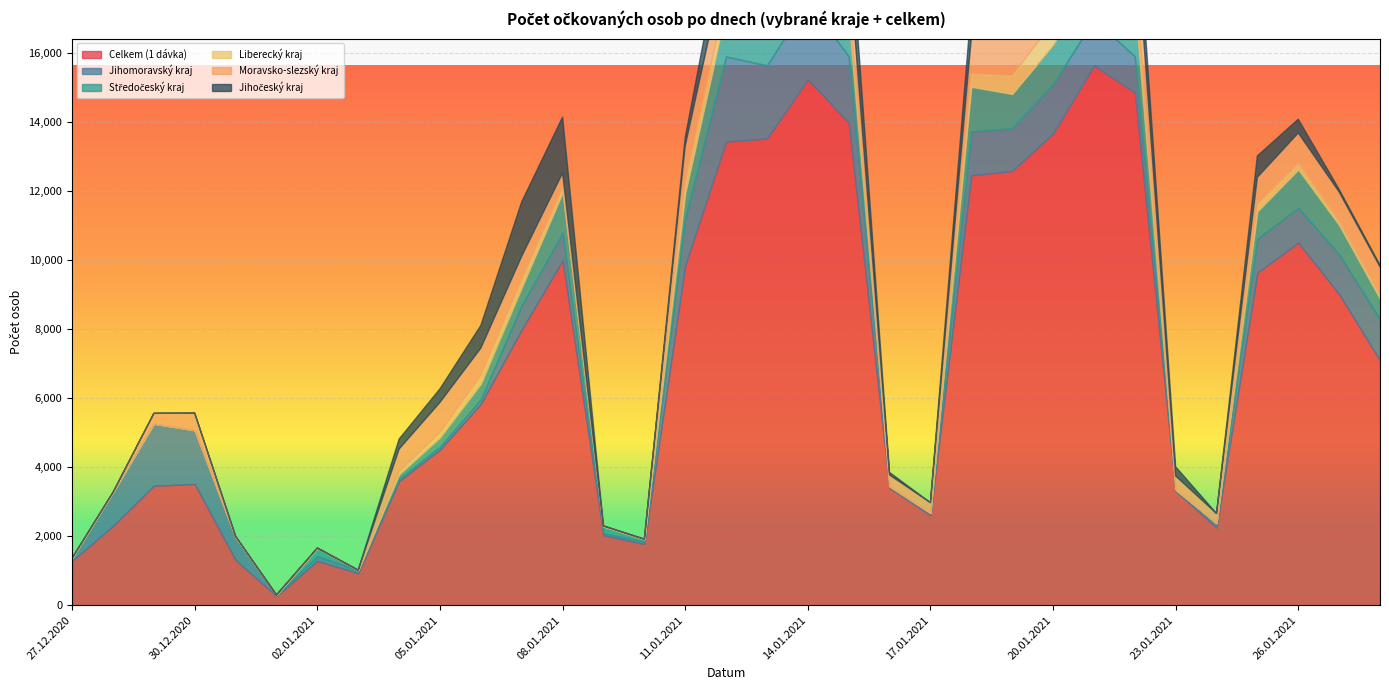

What are all the series names shown in the legend?

Celkem (1 dávka), Jihomoravský kraj, Středočeský kraj, Liberecký kraj, Moravsko-slezský kraj, Jihočeský kraj